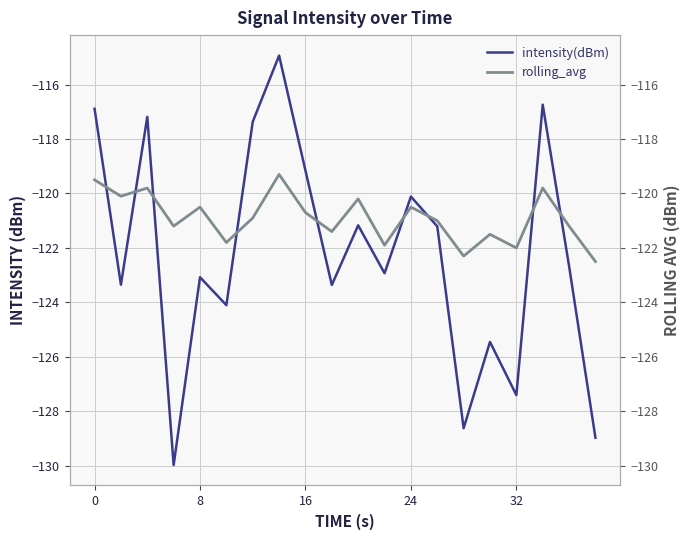

How many data points in intensity(dBm) are less than -122?

11